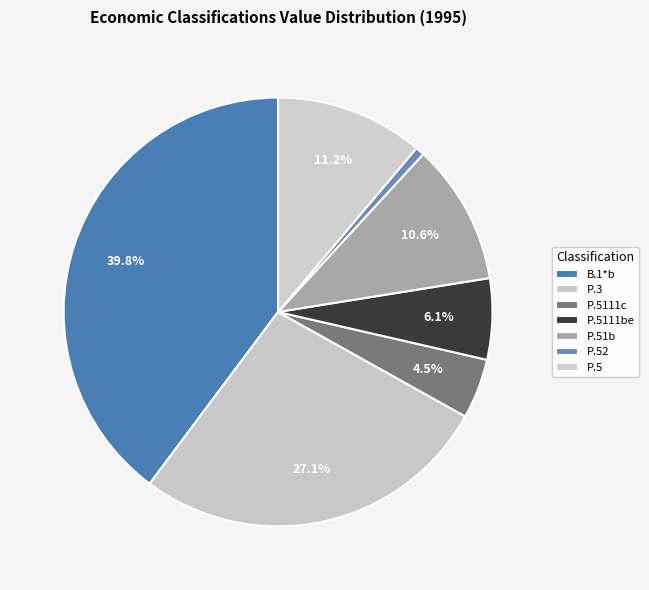

To the nearest percent, what is the difference between the largest and smallest slice percentages?

39%